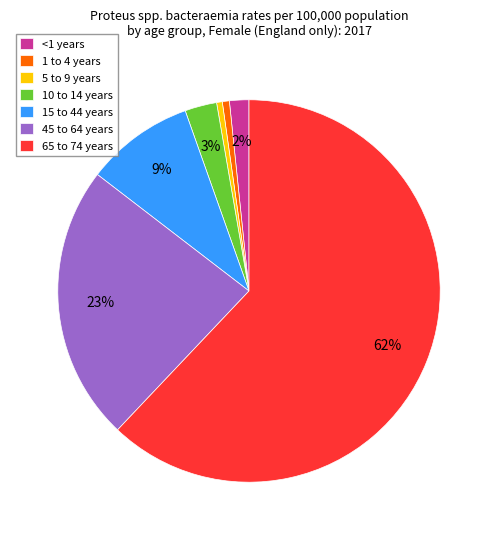

To the nearest percent, what percentage of the pie is 1 to 4 years?

1%